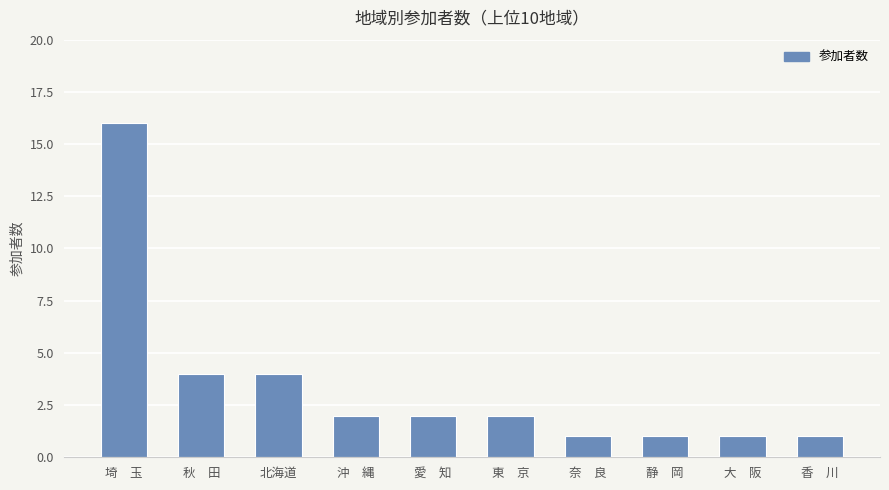

Reading right to left, transcribe all the data shown in this chart.

香　川=1	大　阪=1	静　岡=1	奈　良=1	東　京=2	愛　知=2	沖　縄=2	北海道=4	秋　田=4	埼　玉=16